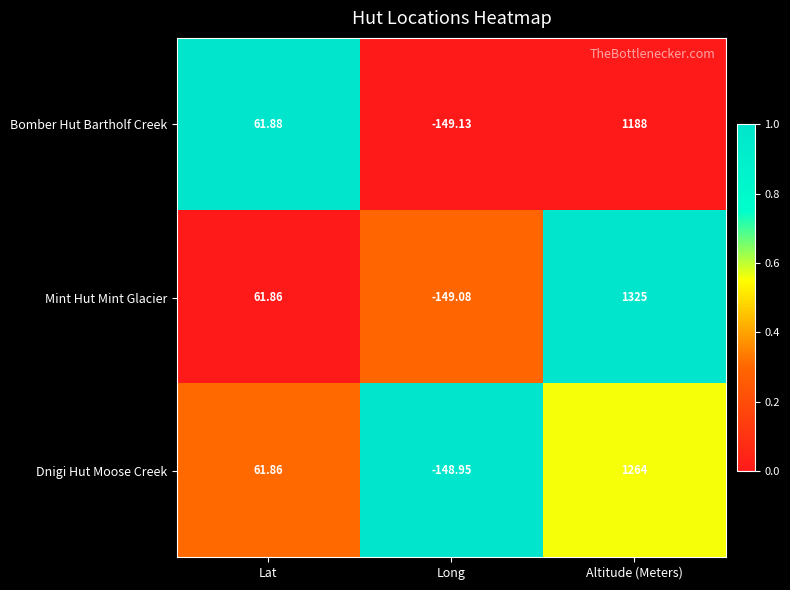

At which category does the chart reach its minimum across all series?

Long